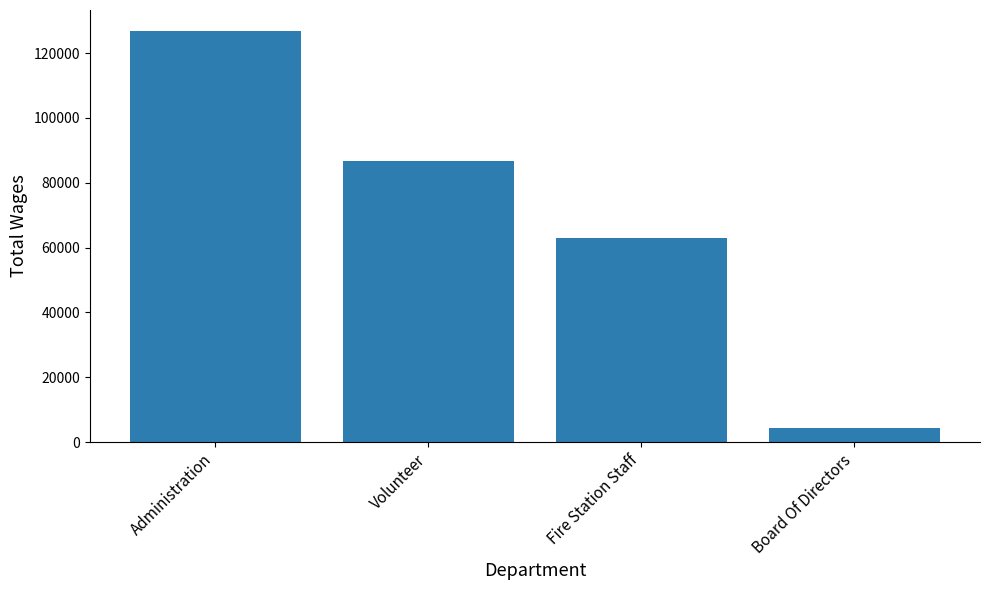

The chart shows a value of 50699 at Administration. True or false?

False